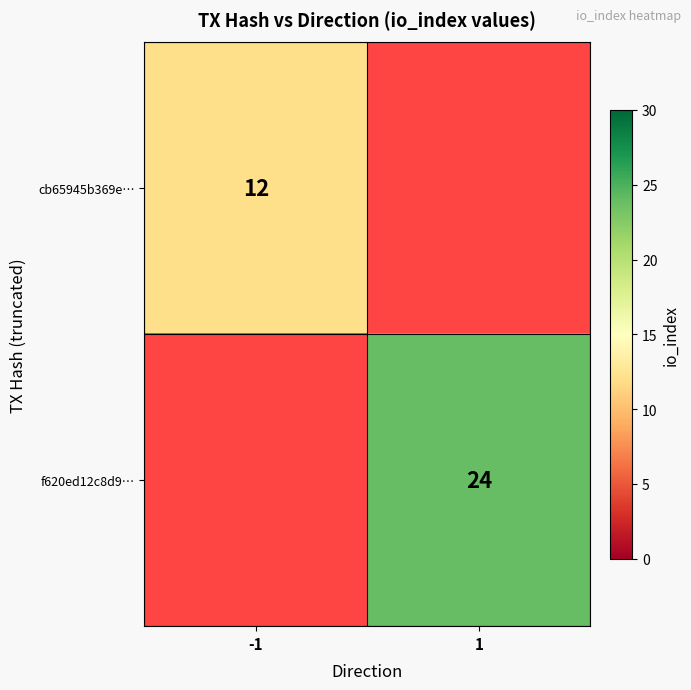

Is the value of f620ed12c8d9… at 1 greater than the value of cb65945b369e… at -1?

Yes